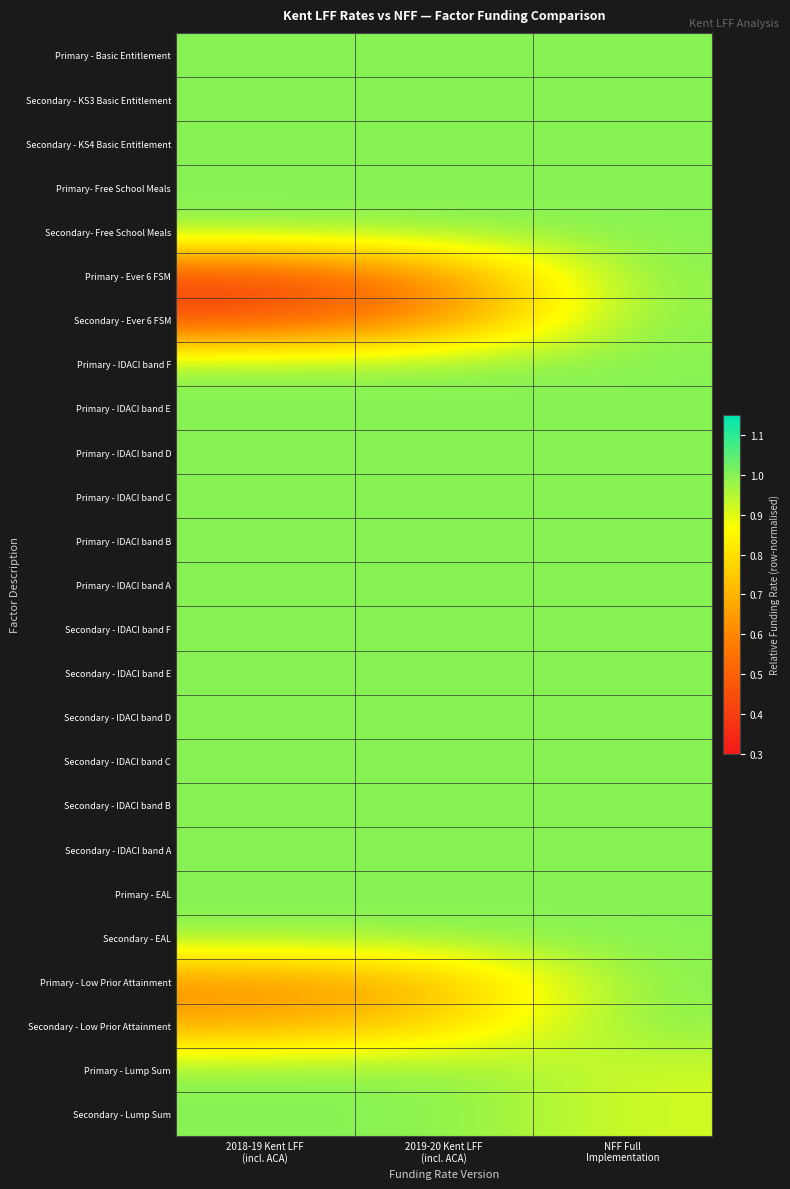

At which category is the sum across all series the highest?

NFF Full
Implementation